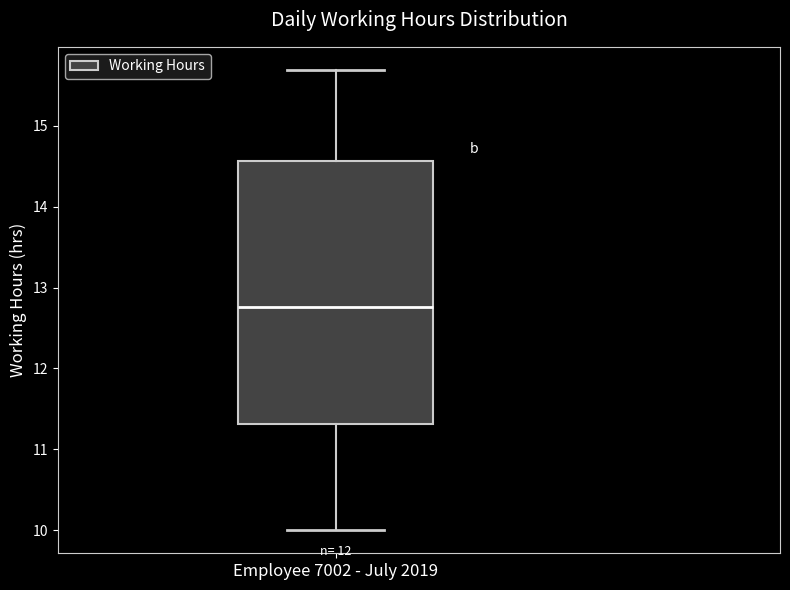

Where is the lower edge of the box for Employee 7002 - July 2019 on the y-axis? The values are not printed on the chart, so give them approximately, as read against the axis.

11.3